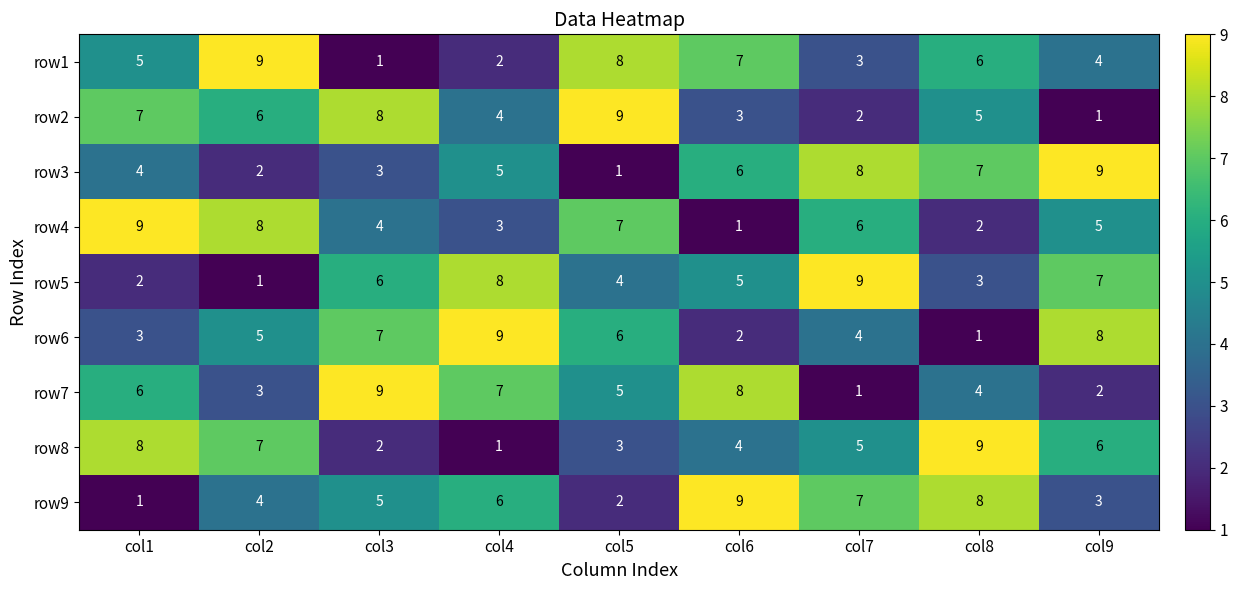

How many data points in row7 are above 5?

4